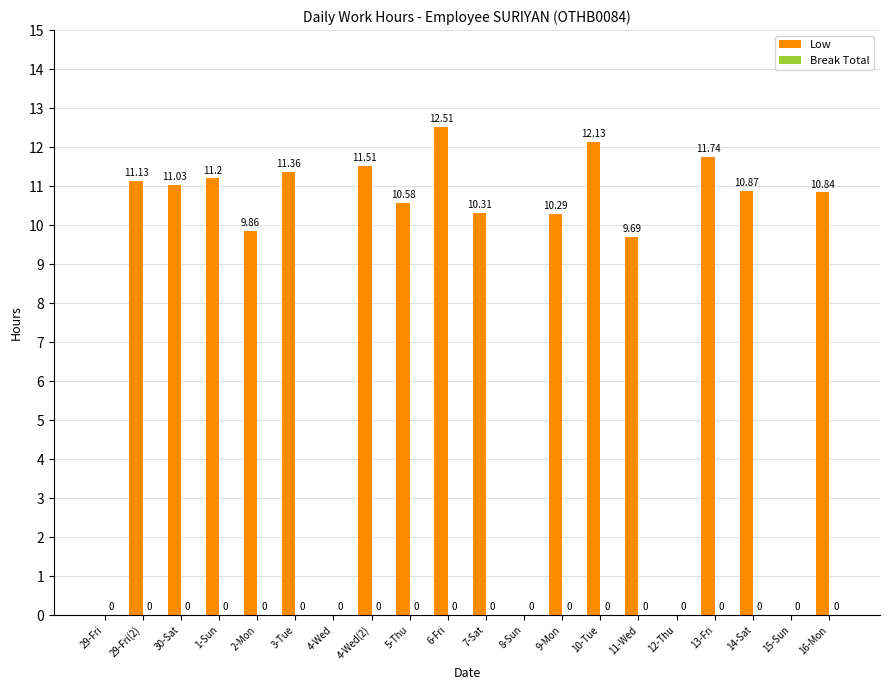

What is the sum of the values at 29-Fri and 30-Sat?

11.0